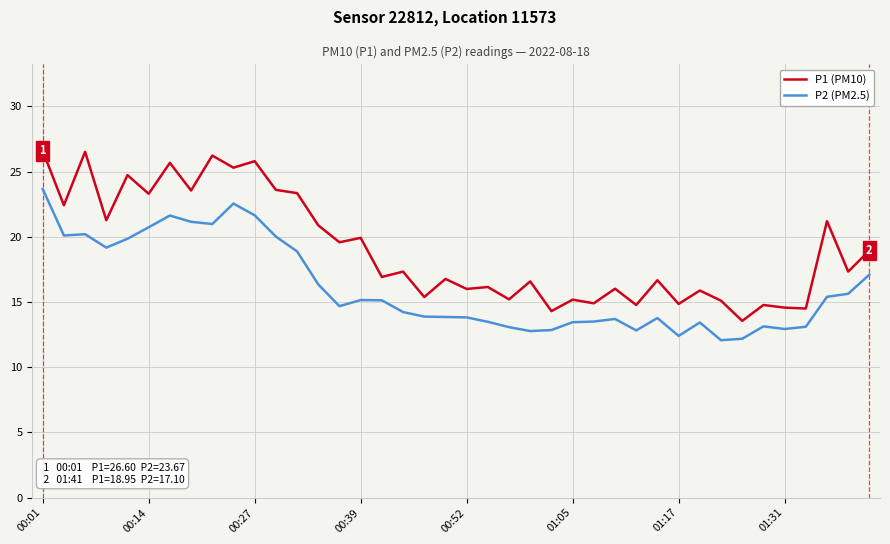

What is the minimum value shown in the chart?

12.1